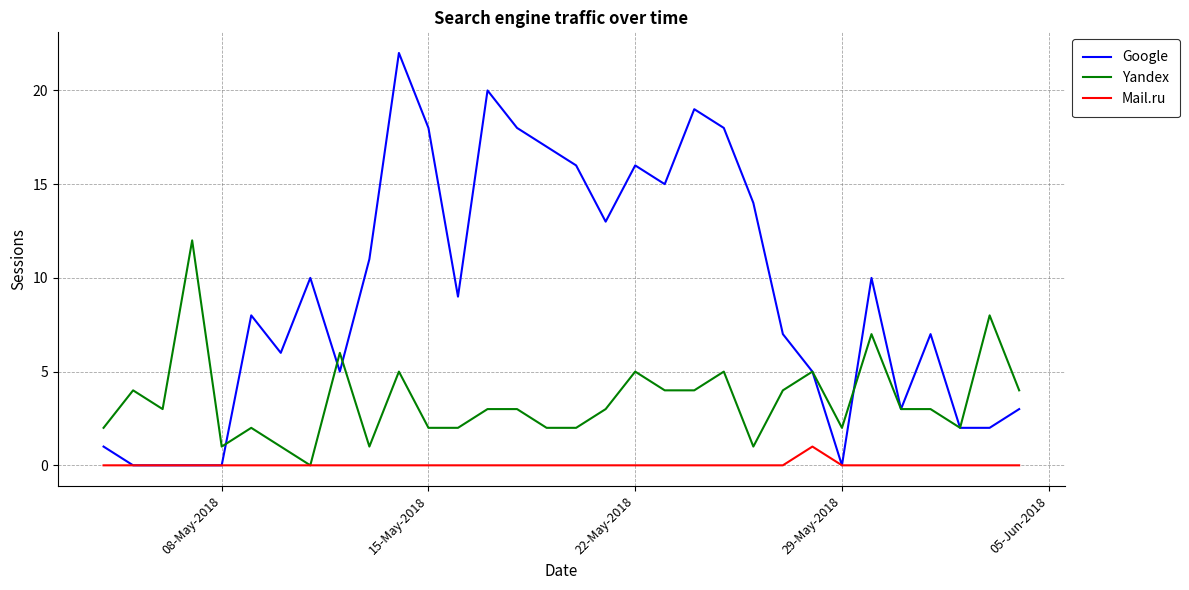

What is the maximum value shown in the chart?

22